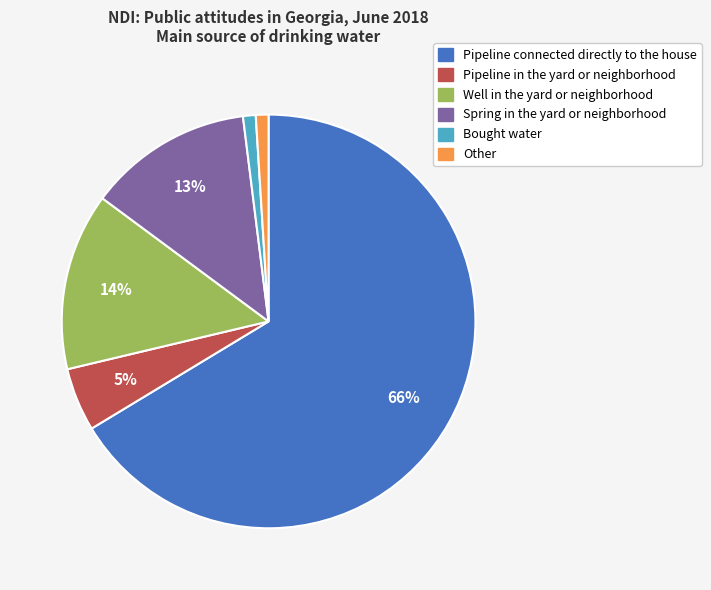

What is the largest slice in the pie chart?

Pipeline connected directly to the house